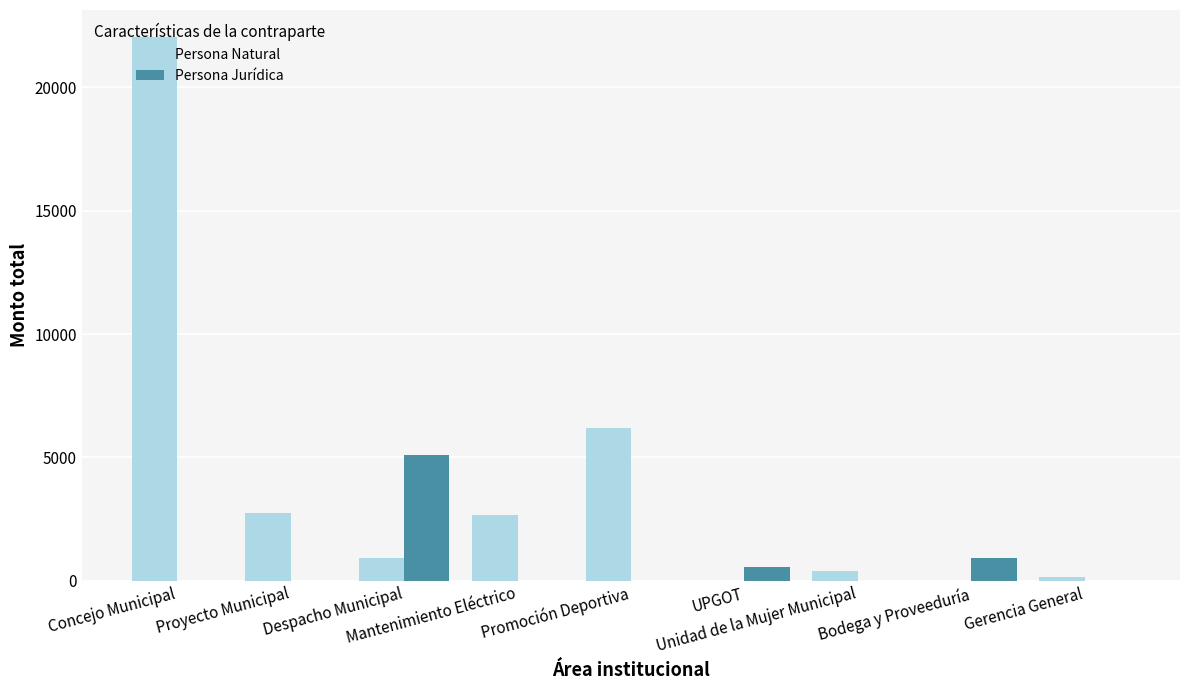

Between Promoción Deportiva and Unidad de la Mujer Municipal, which series saw the biggest shift?

Persona Natural